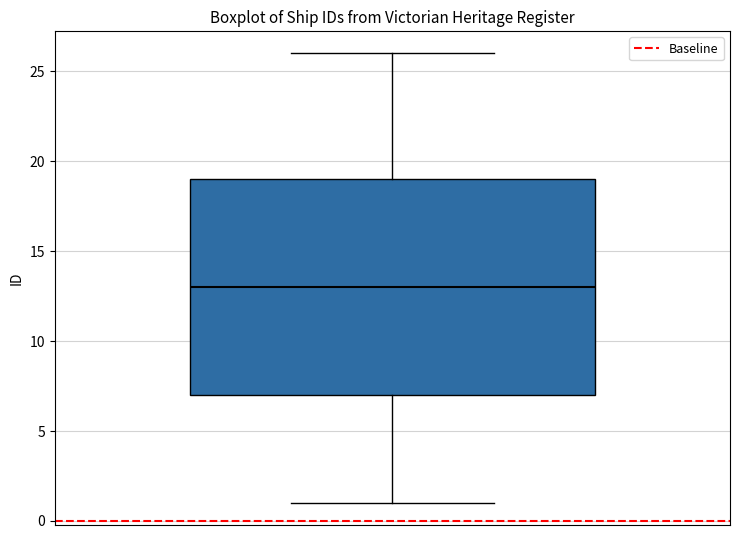

Where is the lower edge of the box on the y-axis? The values are not printed on the chart, so give them approximately, as read against the axis.

7